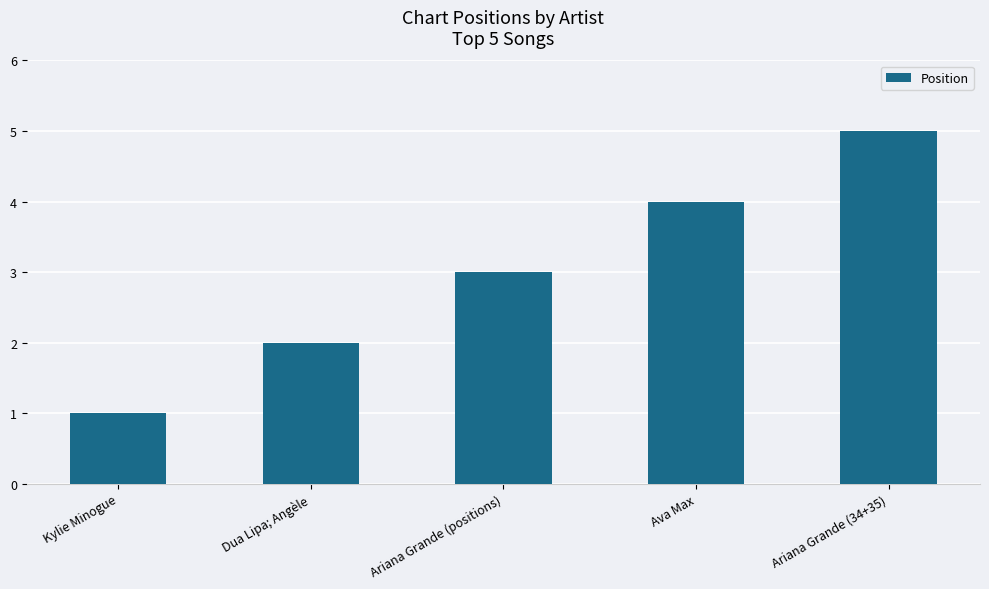

Count the number of data series in this chart.

1